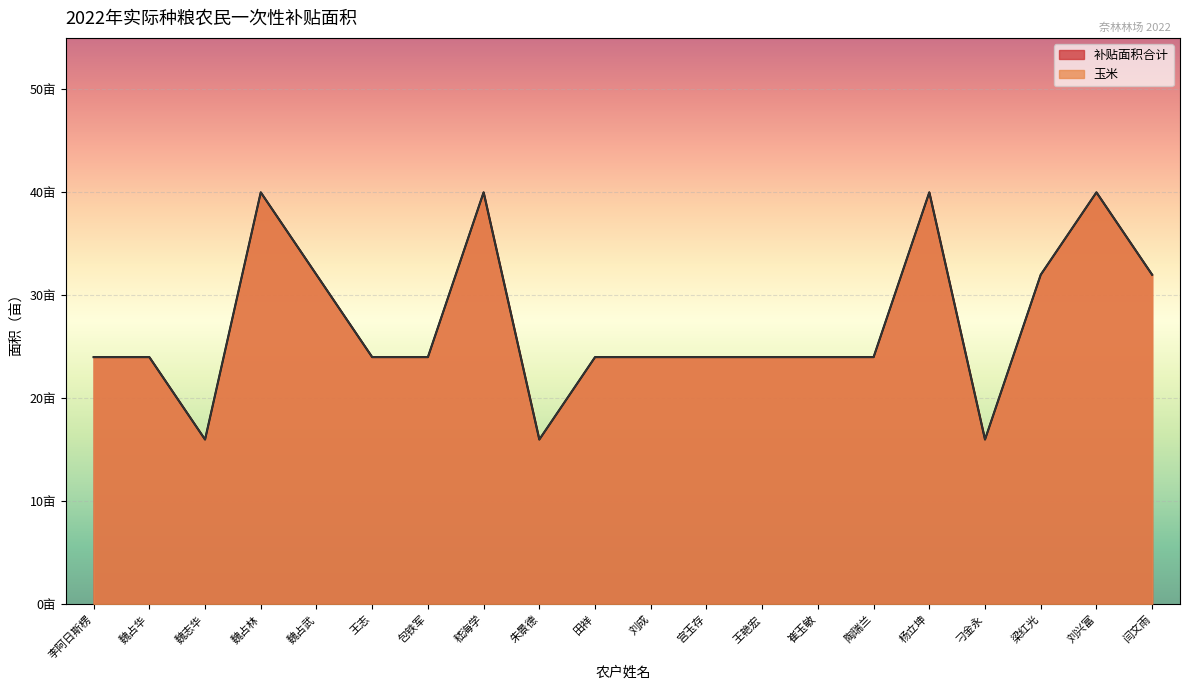

Count the 玉米 values in the range 24 to 32.

13